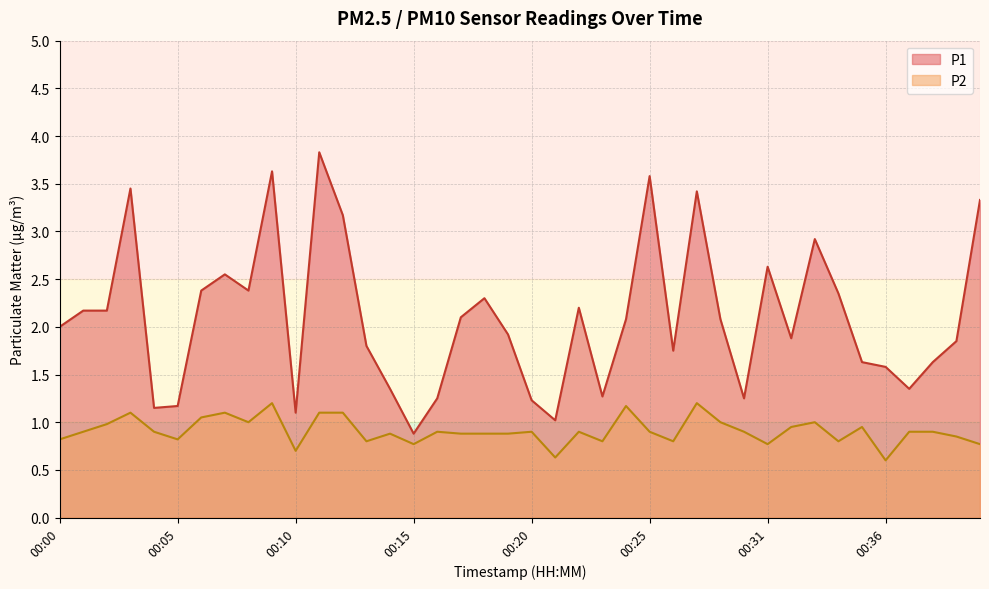

Rank the series by their average value, from lowest to highest.

P2, P1